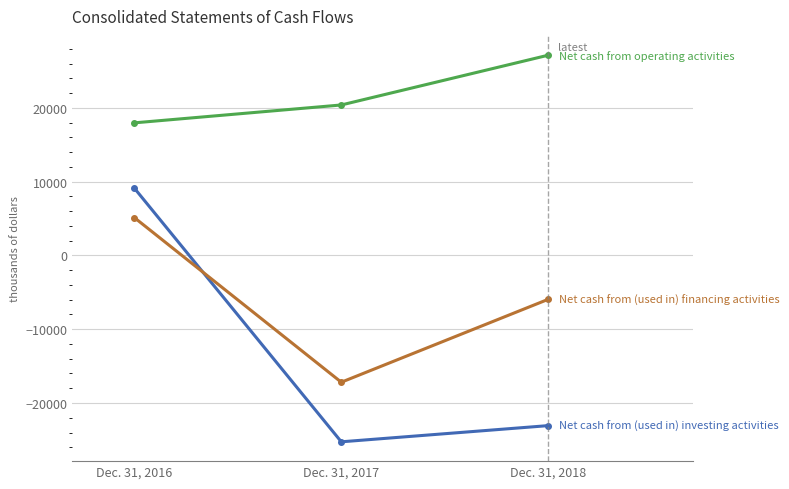

What is the spread (max minus min) of values at Dec. 31, 2018?

50202